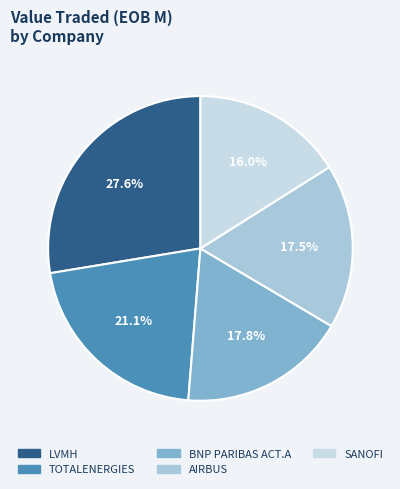

What percentage is NOT represented by AIRBUS?

82.5%